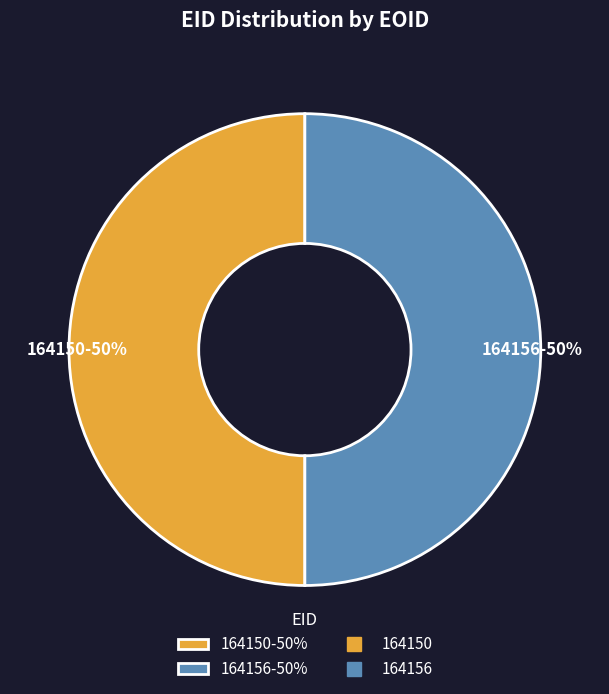

Count the number of slices in the pie.

2